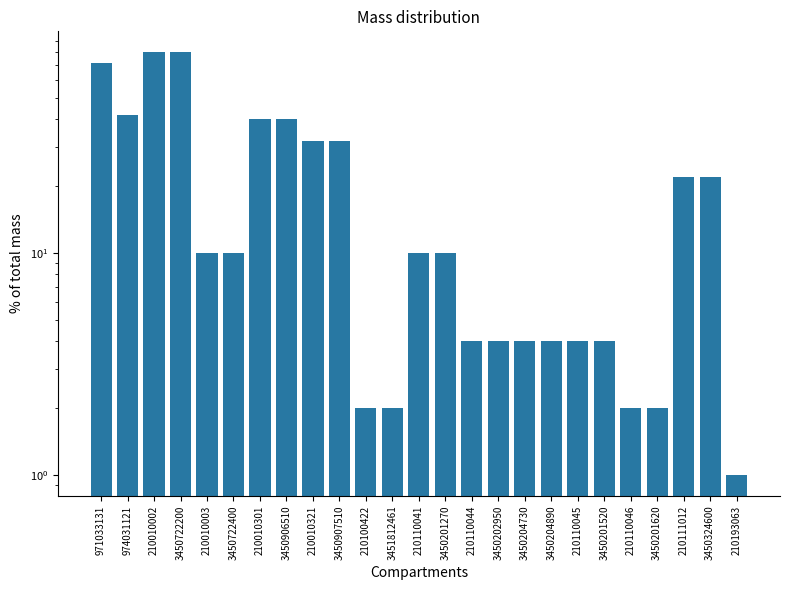

What is the average value?

21